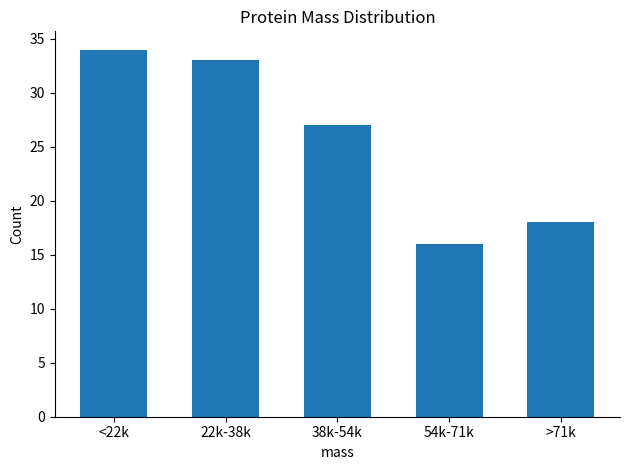

Reading left to right, extract all data points from this chart.

34	33	27	16	18